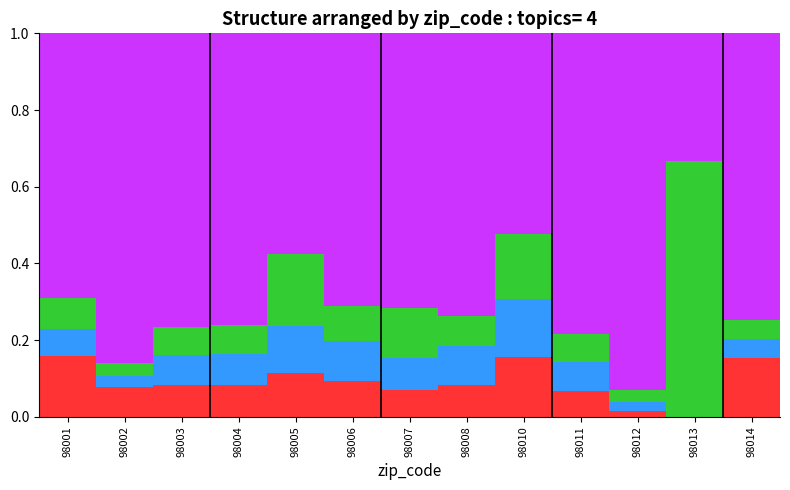

What is the total value across all series at 98004?

1.0